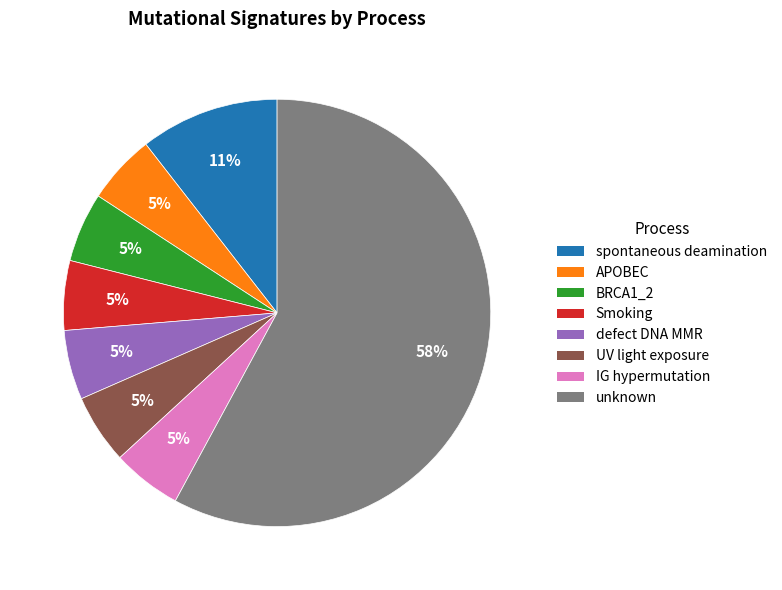

Is the sum of UV light exposure and spontaneous deamination greater than half?

No